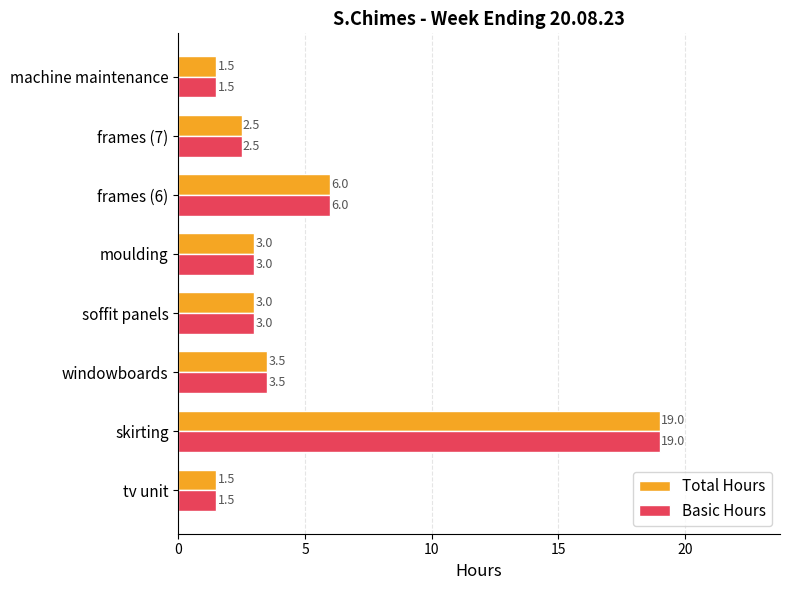

At which label is Total Hours closest to 10?

frames (6)